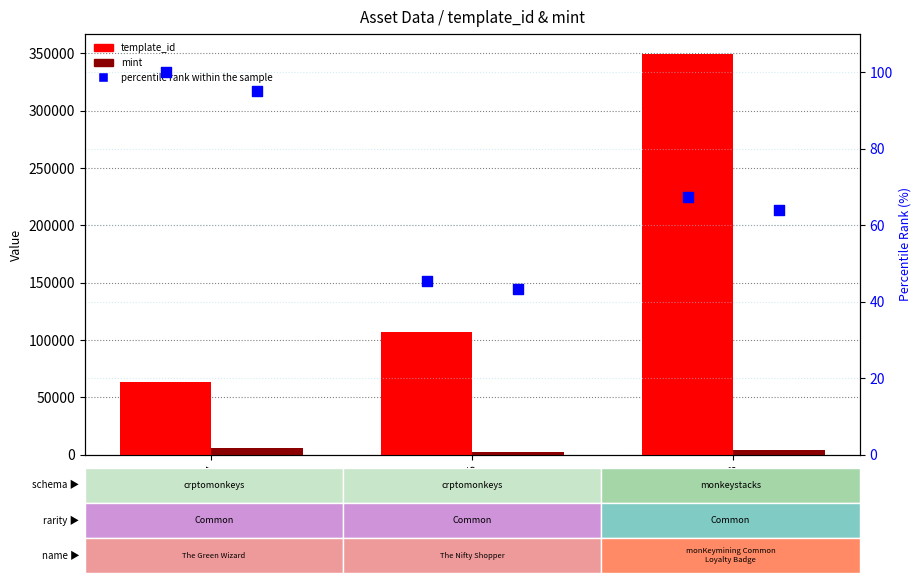

At how many categories does at least one series exceed 302495?

1